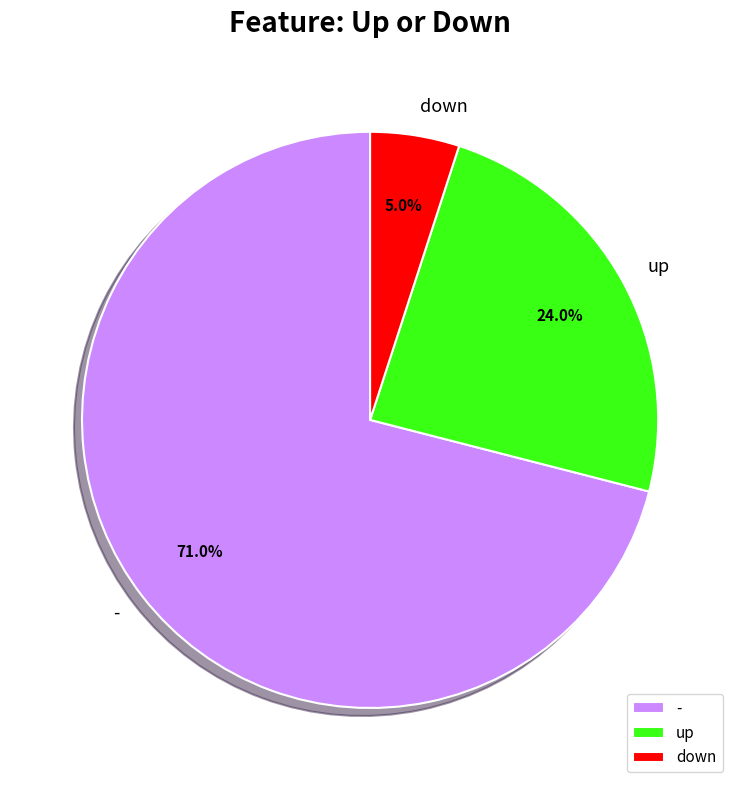

To the nearest percent, what percentage of the pie is up?

24%